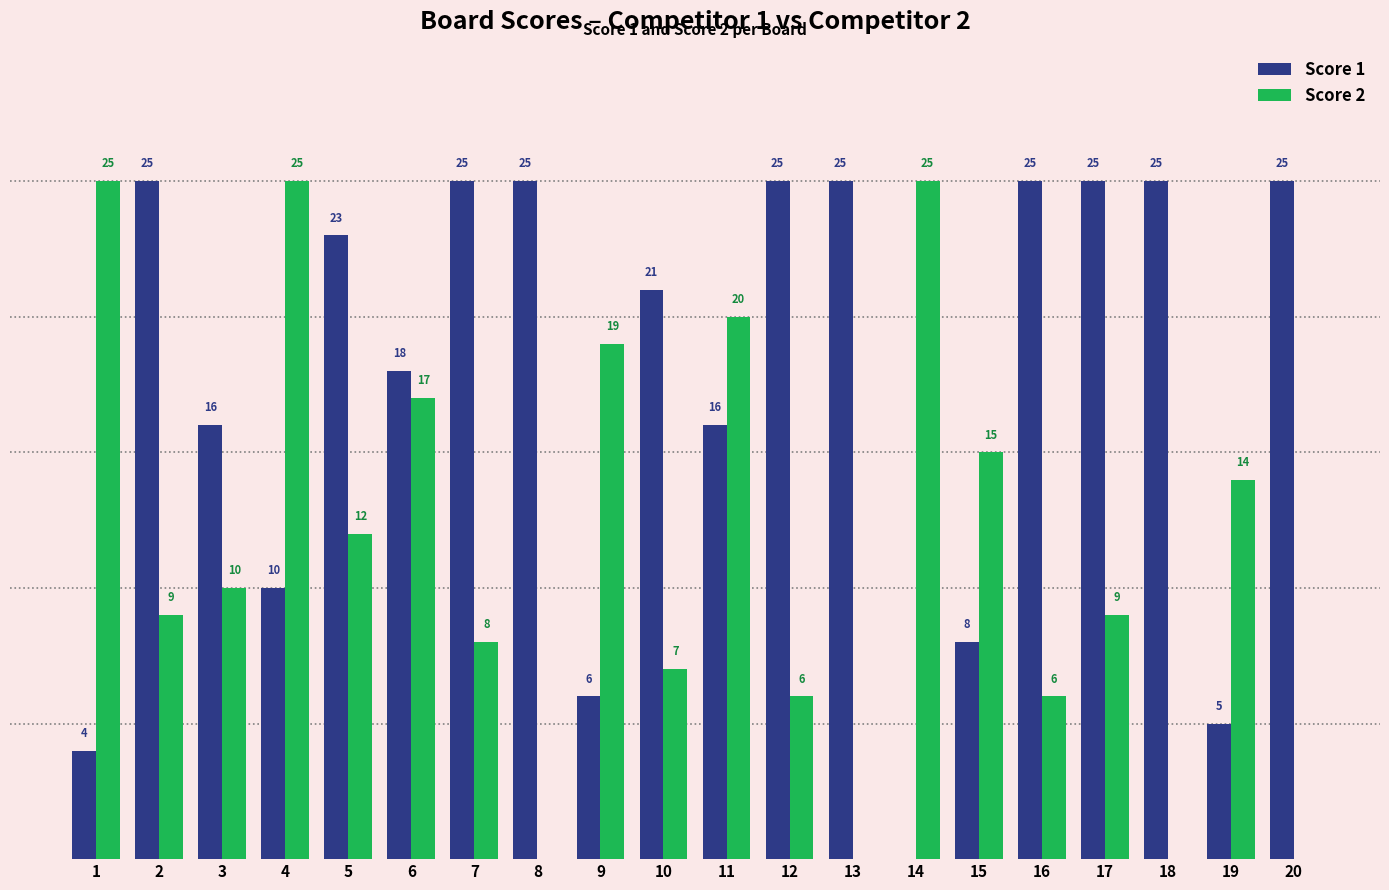

Are the bars grouped side by side (vs. stacked)?

Yes